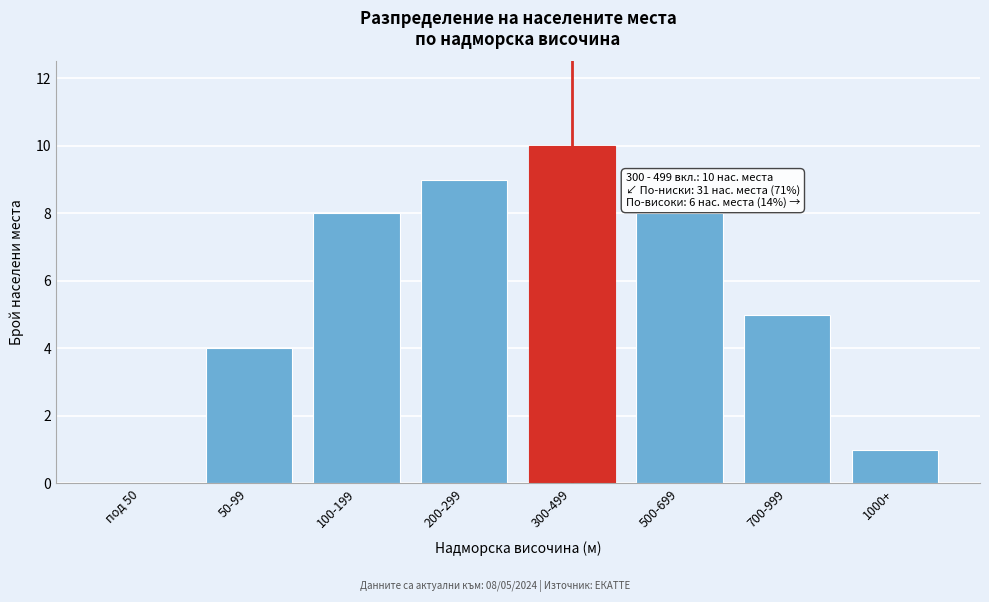

Reading left to right, extract all data points from this chart.

под 50=0	50-99=4	100-199=8	200-299=9	300-499=10	500-699=8	700-999=5	1000+=1